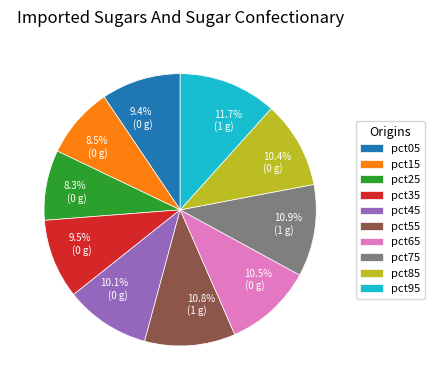

What percentage is NOT represented by pct65?

89.5%